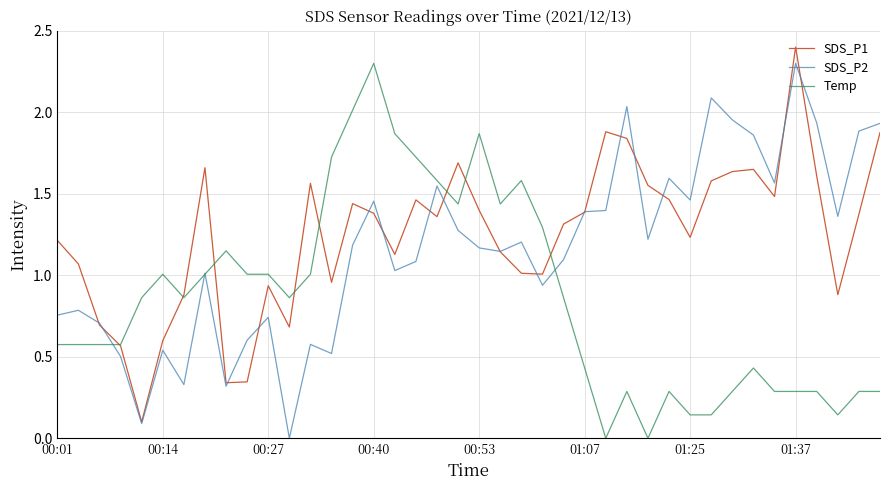

List the series in order of their overall mean, lowest first.

Temp, SDS_P2, SDS_P1